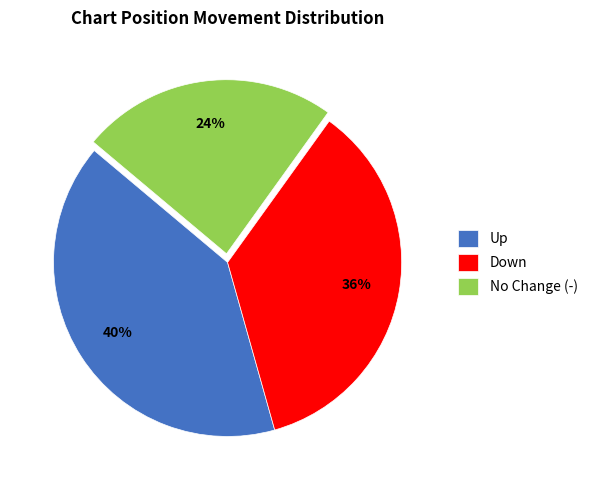

How many slices are in this pie chart?

3